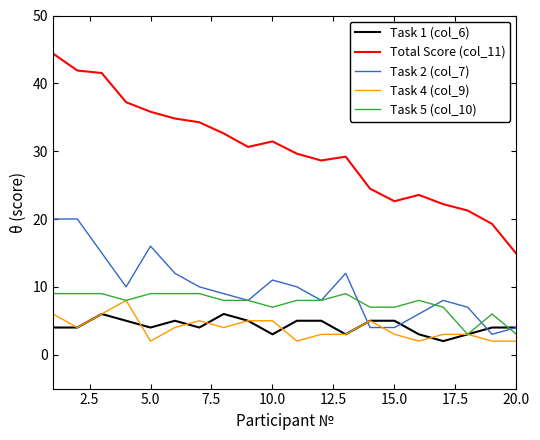

True or false: Task 5 (col_10) has more than 0 interior local peaks.

True